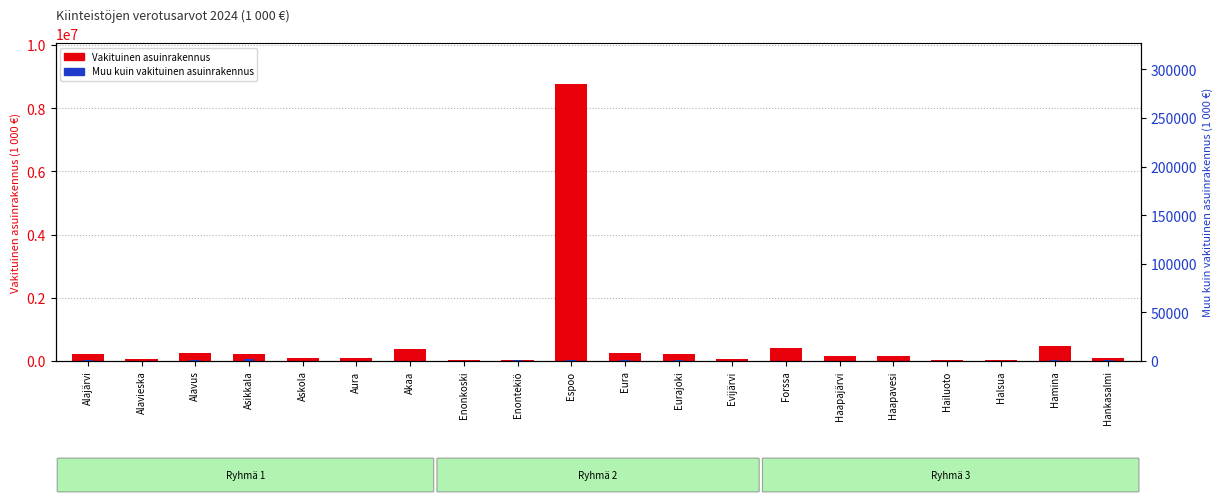

What is the sum of all Vakituinen asuinrakennus values?

11986327.2